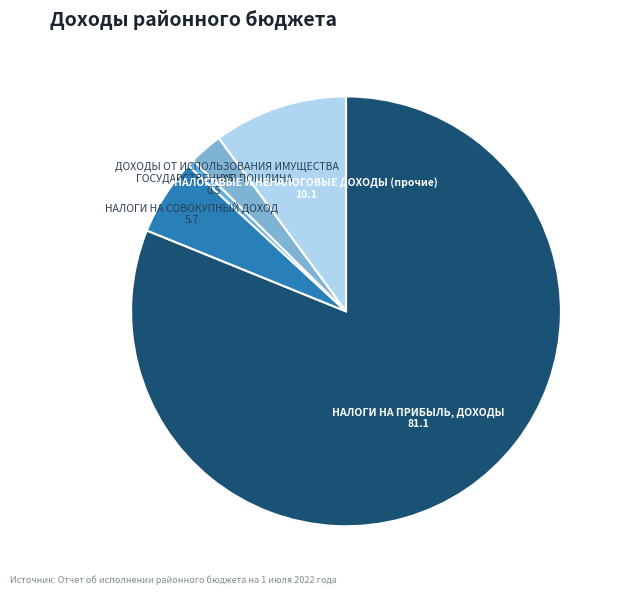

Do ДОХОДЫ ОТ ИСПОЛЬЗОВАНИЯ ИМУЩЕСТВА and ГОСУДАРСТВЕННАЯ ПОШЛИНА together represent more than half of the pie?

No